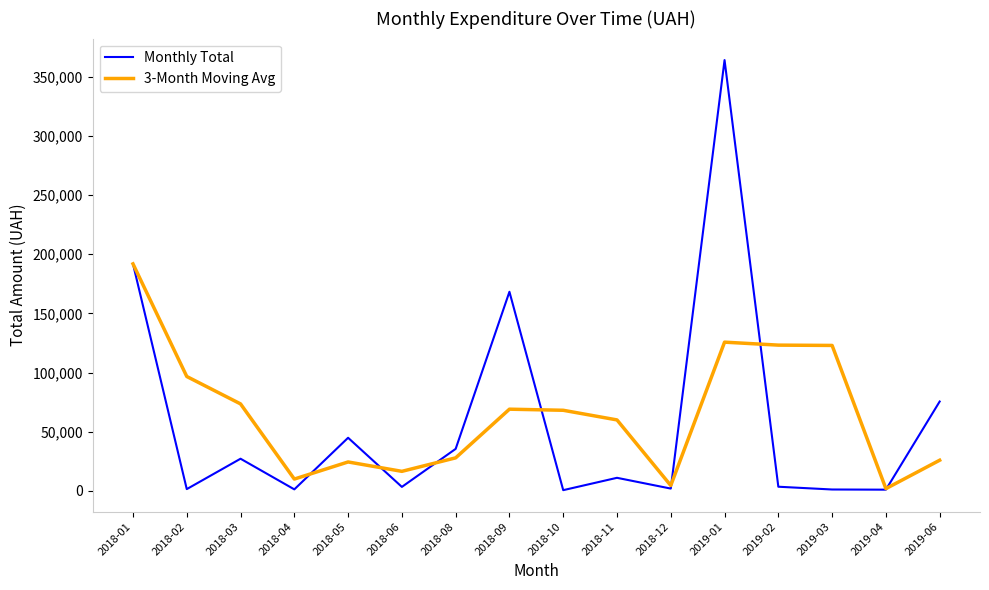

Read the 3-Month Moving Avg value at 2019-02.

123205.7